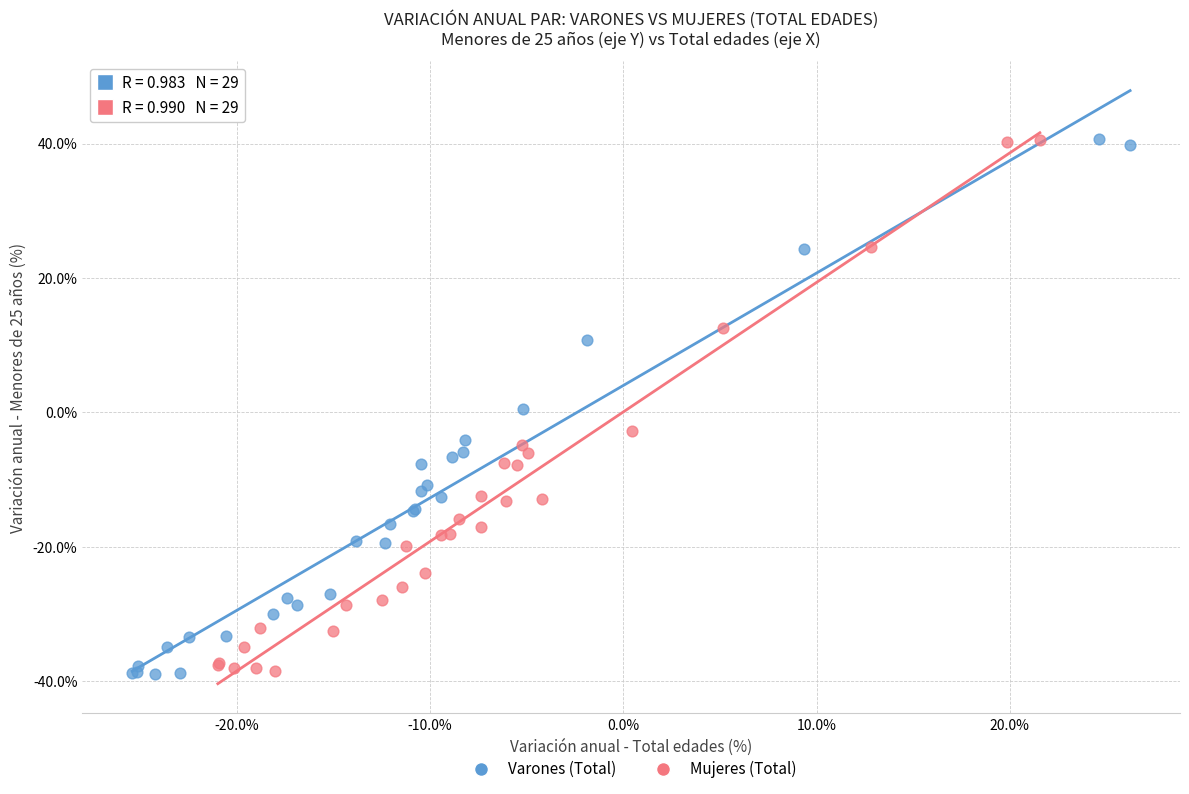

What are all the series names shown in the legend?

Varones (Total), Mujeres (Total)